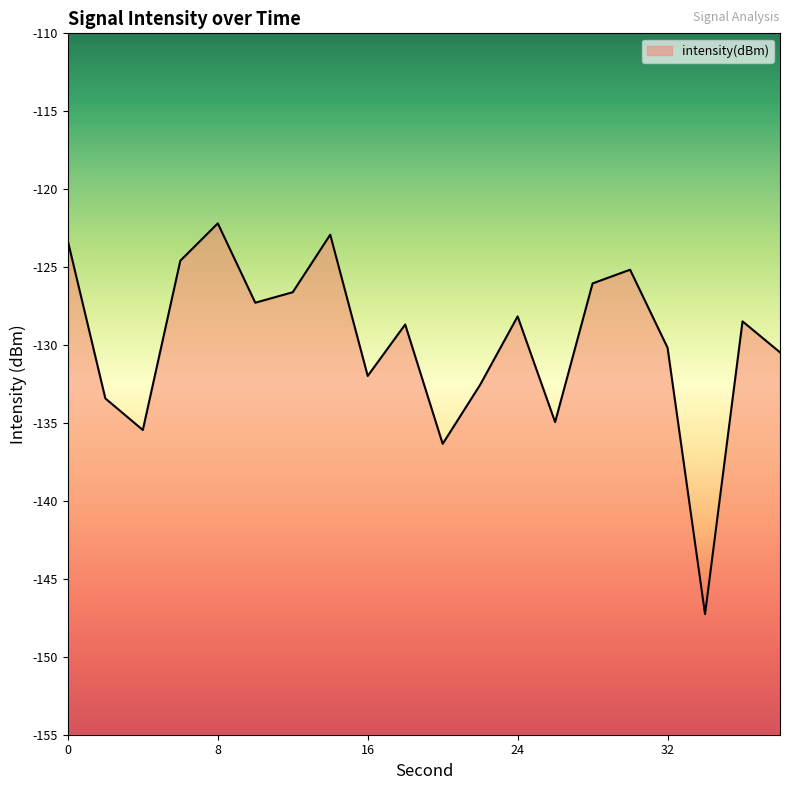

What is the change in value from 14 to 16?

-9.1